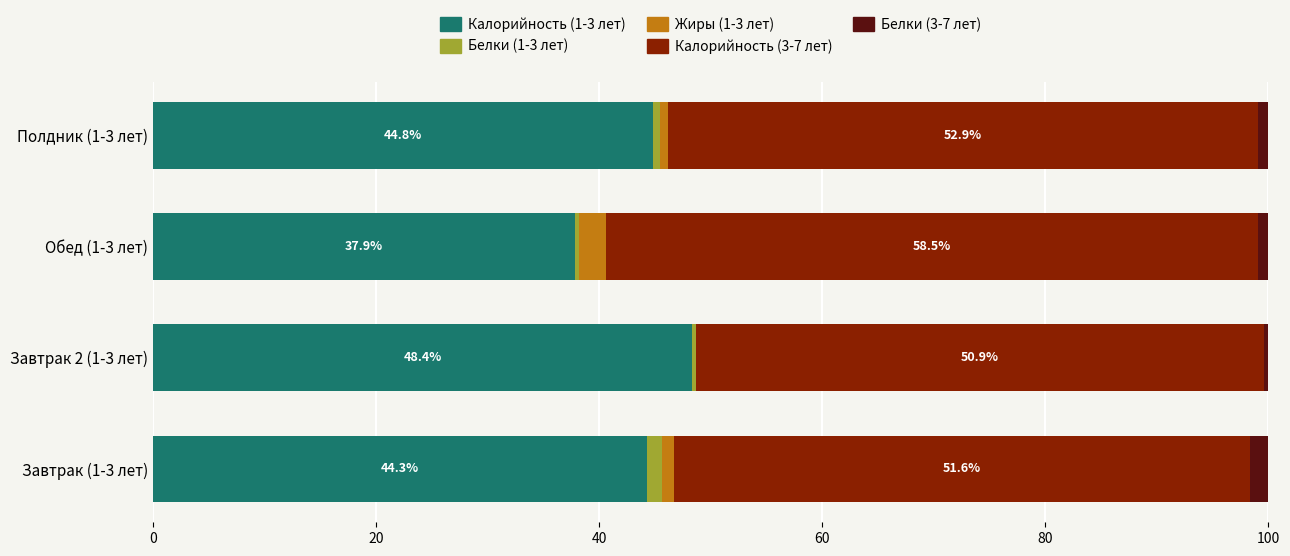

Which category has the highest value in the Калорийность (1-3 лет) series?

Завтрак 2 (1-3 лет)